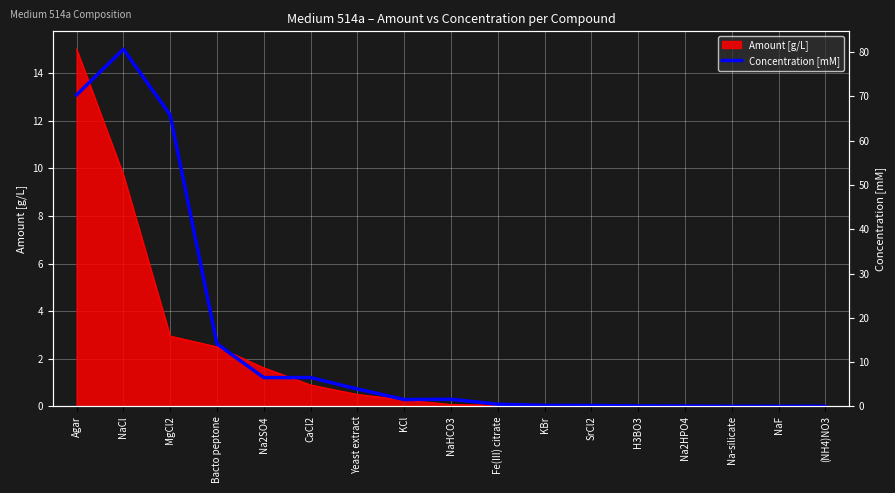

The Amount [g/L] series shows 9.7 at NaCl. True or false?

True